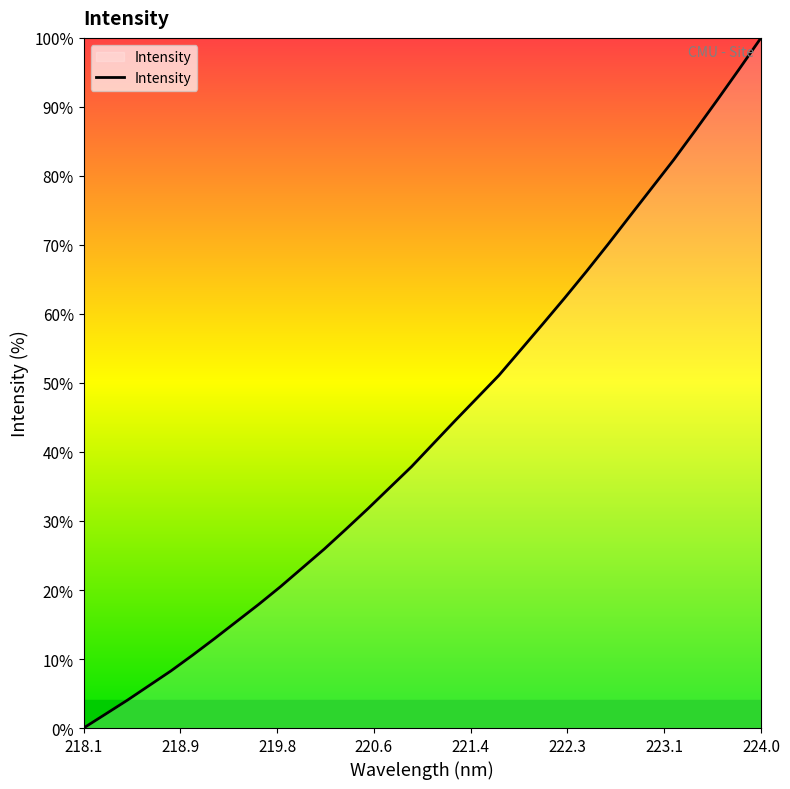

How many categories are shown in the chart?

32